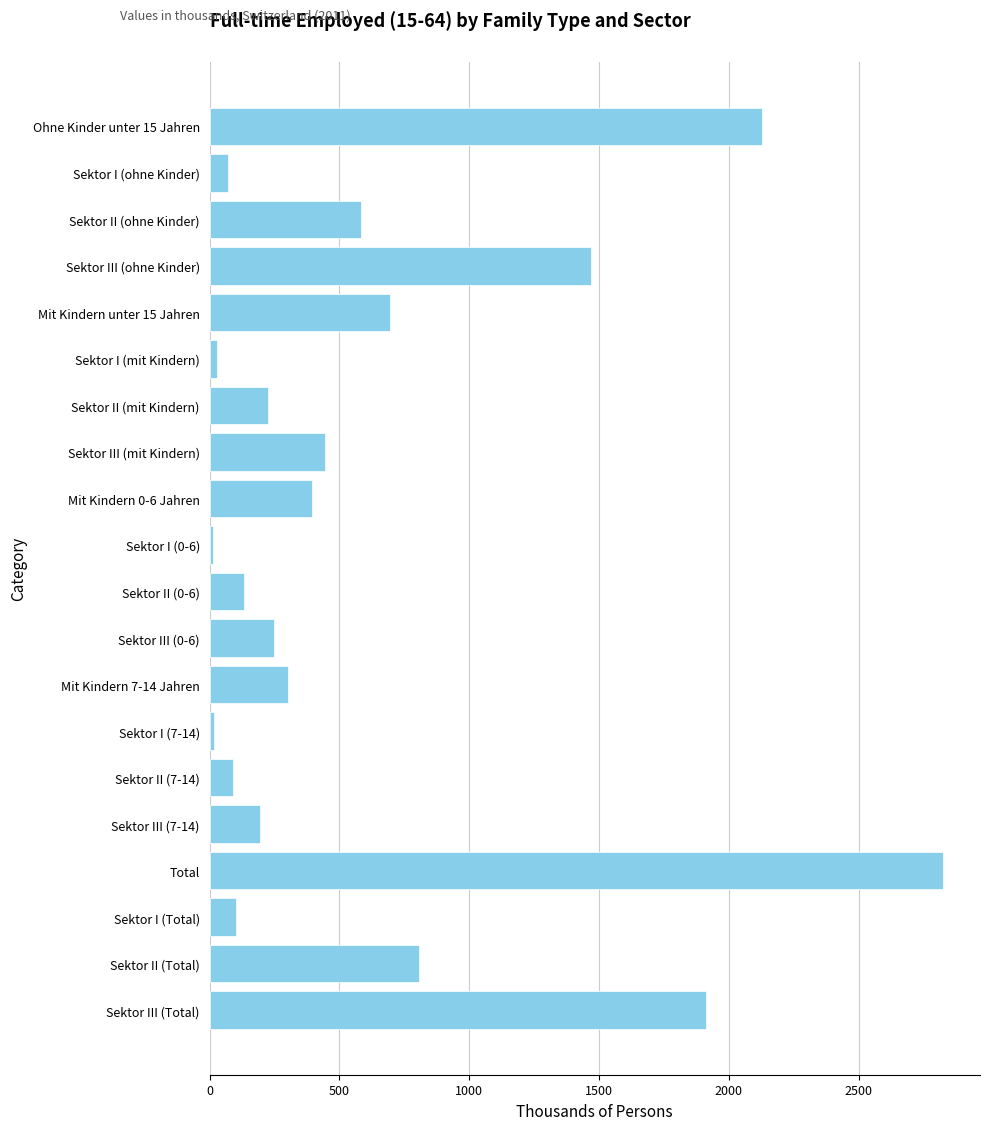

How many data points does each series have?

20